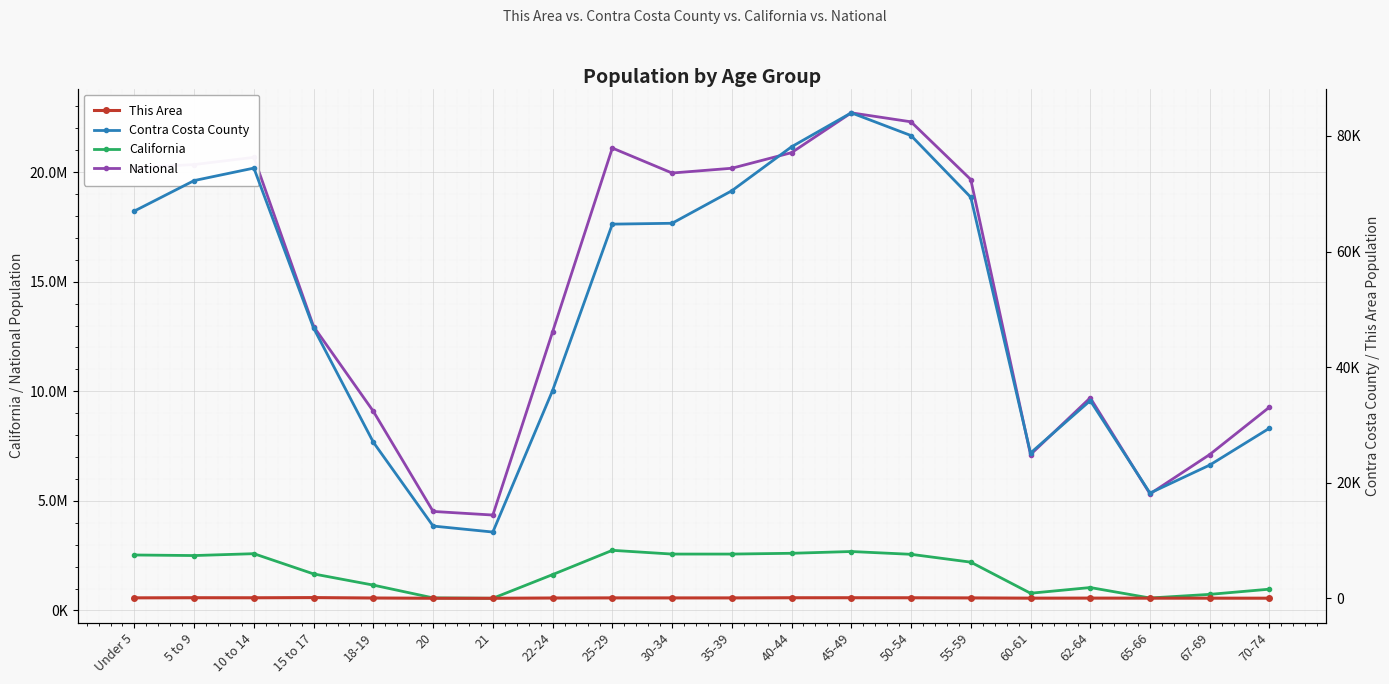

What position from the right is 20?

15